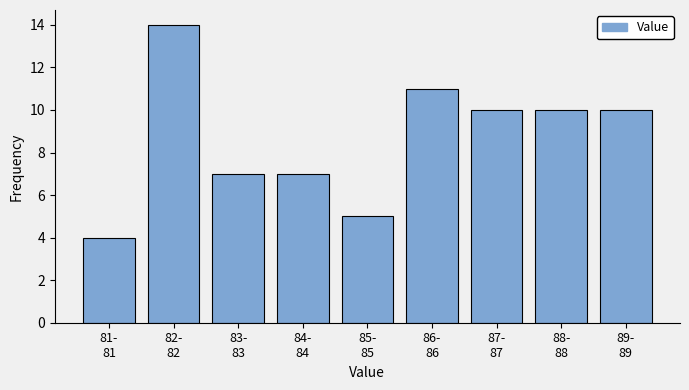

Reading right to left, extract all data points from this chart.

10	10	10	11	5	7	7	14	4